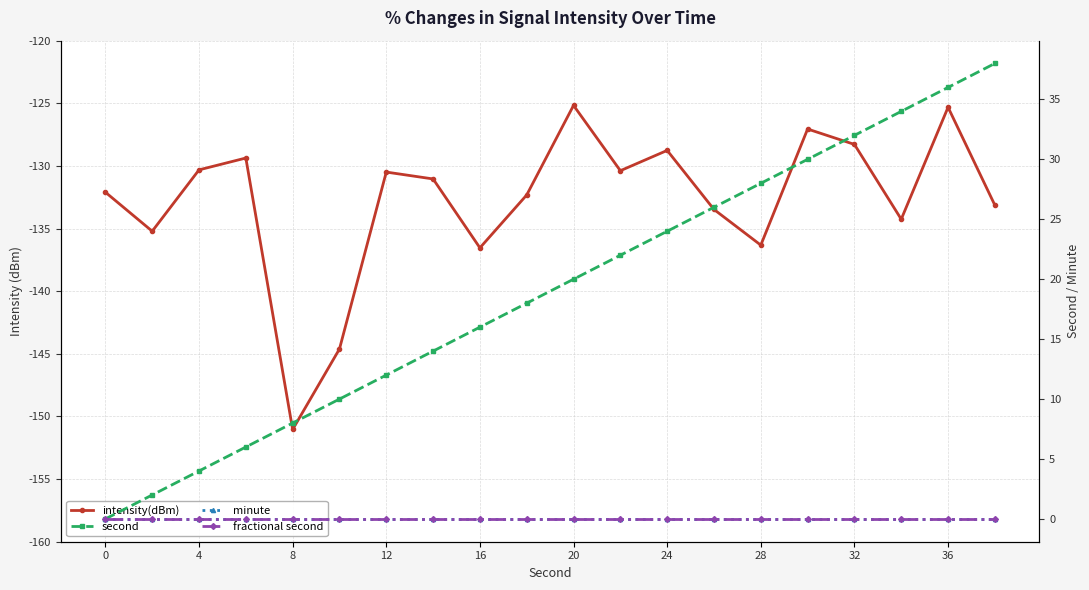

Reading left to right, extract all data points from this chart.

intensity(dBm): -132.1	-135.2	-130.3	-129.4	-151.0	-144.6	-130.5	-131.0	-136.5	-132.3	-125.2	-130.4	-128.8	-133.5	-136.3	-127.1	-128.3	-134.3	-125.3	-133.1
second: 0.0	2.0	4.0	6.0	8.0	10.0	12.0	14.0	16.0	18.0	20.0	22.0	24.0	26.0	28.0	30.0	32.0	34.0	36.0	38.0
minute: 0.0	0.0	0.0	0.0	0.0	0.0	0.0	0.0	0.0	0.0	0.0	0.0	0.0	0.0	0.0	0.0	0.0	0.0	0.0	0.0
fractional second: 0.0	0.0	0.0	0.0	0.0	0.0	0.0	0.0	0.0	0.0	0.0	0.0	0.0	0.0	0.0	0.0	0.0	0.0	0.0	0.0